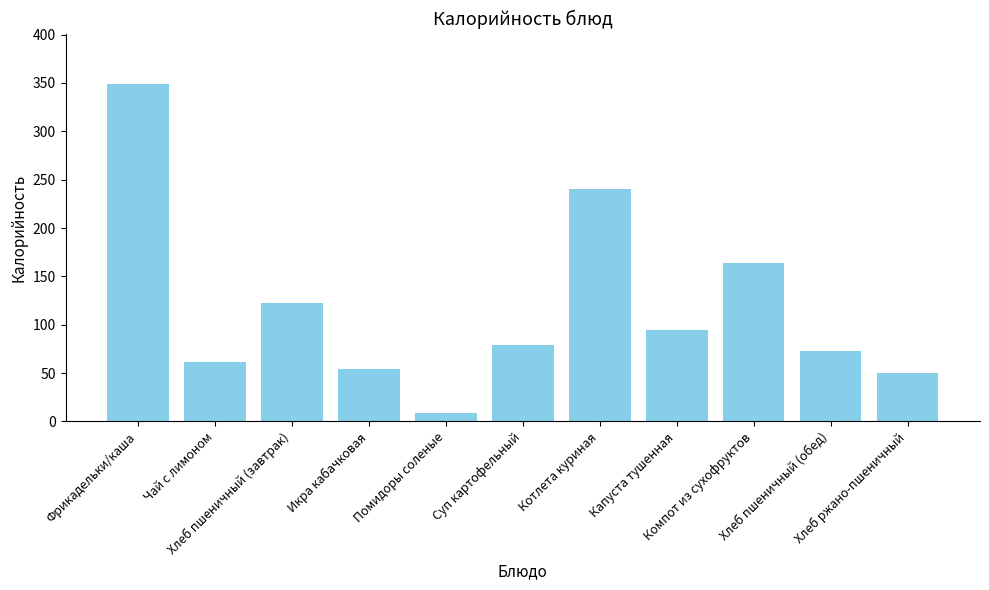

Approximately how many times larger is the value at Суп картофельный compared to Икра кабачковая?

1.5